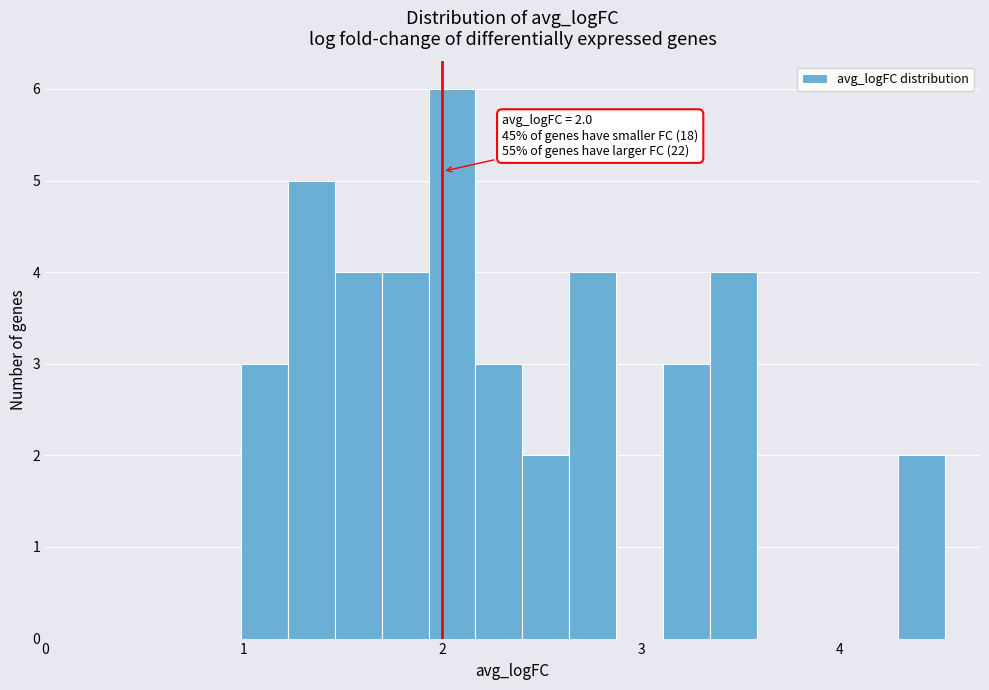

Read against the x-axis, roughly where is the centre of the tallest bar?

2.0